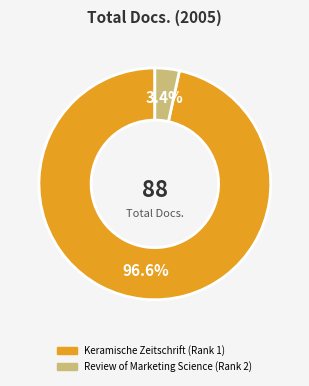

Does Review of Marketing Science (Rank 2) represent more than half of the total?

No